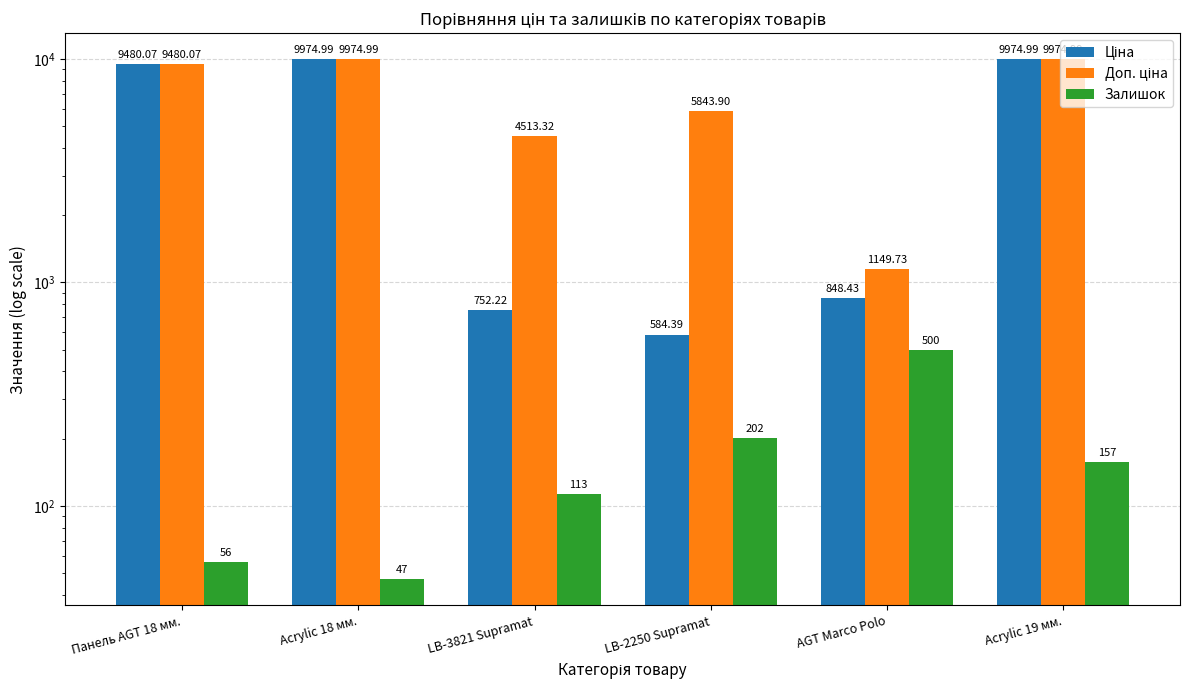

Reading left to right, extract all data points from this chart.

Ціна: 9480.1	9975.0	752.2	584.4	848.4	9975.0
Доп. ціна: 9480.1	9975.0	4513.3	5843.9	1149.7	9975.0
Залишок: 56.0	47.0	113.0	202.0	500.0	157.0